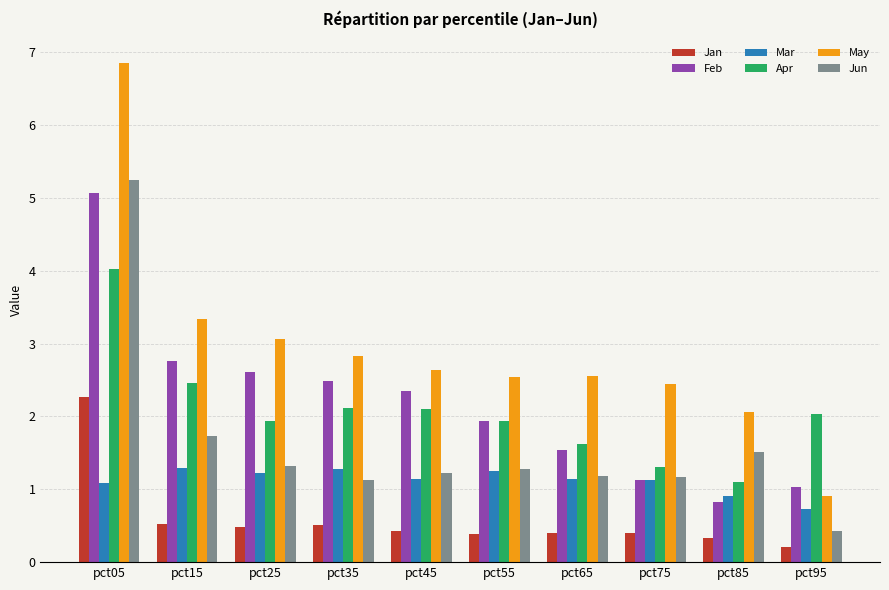

What is the value of the Mar bar at the 10th from the left?

0.7